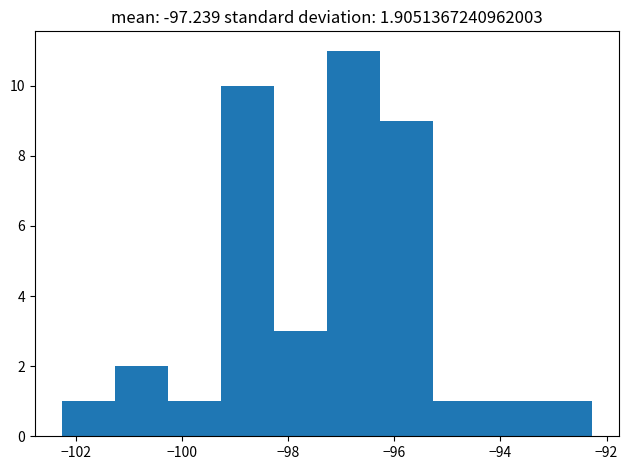

What is the height of the bar covering -93.2 to -92.2 on the x-axis? Neither the bar edges nor the heights are printed on the chart, so give them approximately, as read against the axes.

1